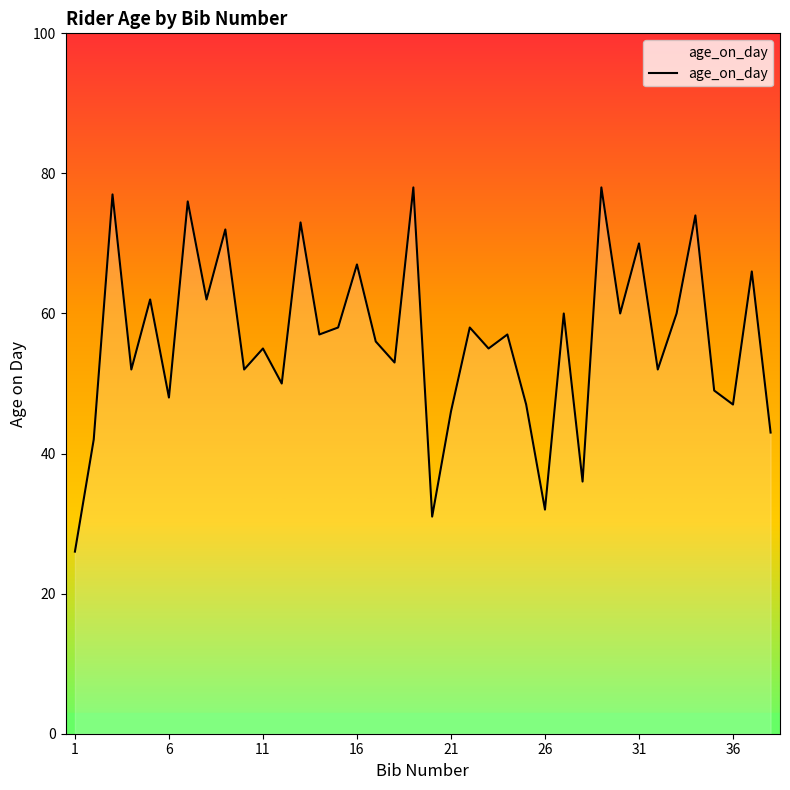

Reading left to right, what are all the values shown in this chart?

26	42	77	52	62	48	76	62	72	52	55	50	73	57	58	67	56	53	78	31	46	58	55	57	47	32	60	36	78	60	70	52	60	74	49	47	66	43